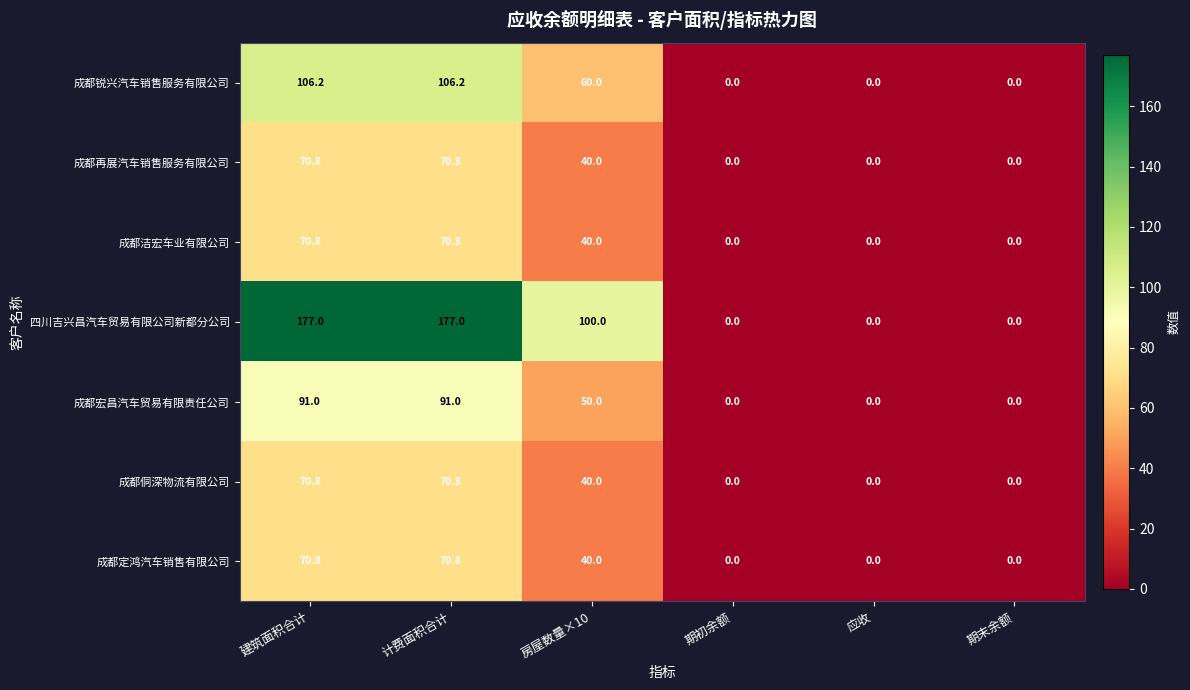

Where is 成都侗深物流有限公司 nearest to the value 35?

房屋数量×10